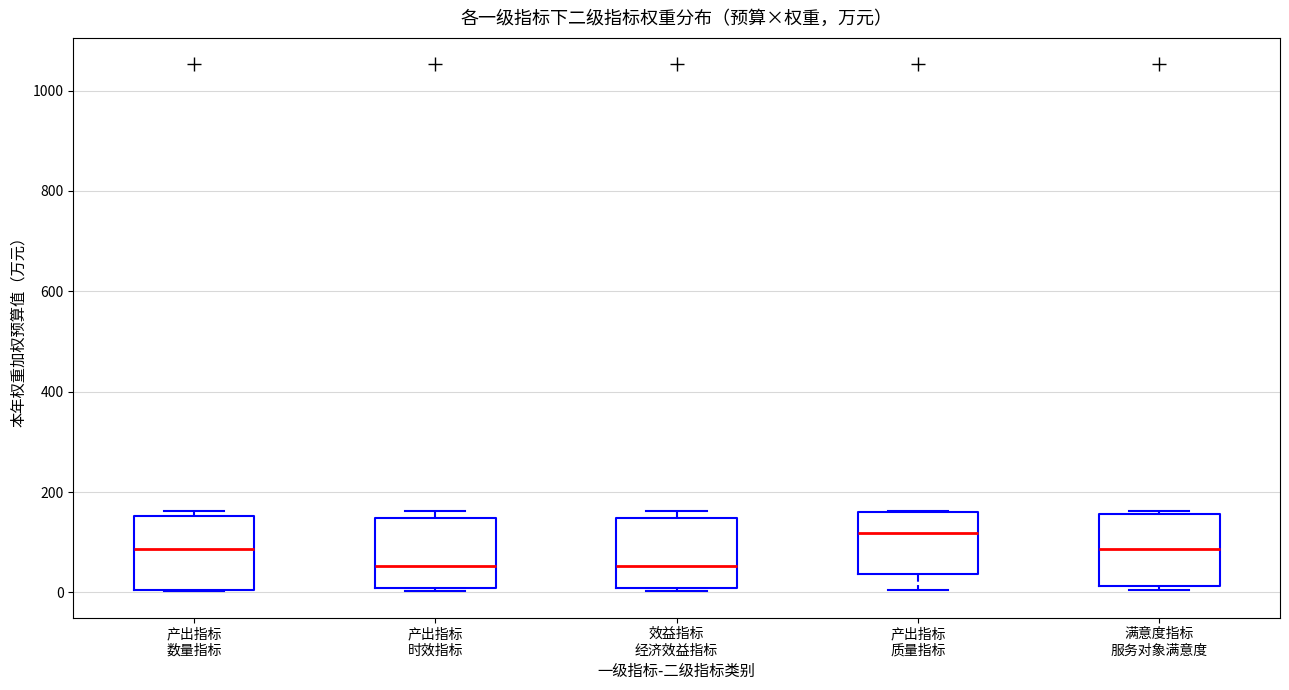

Where is the lower edge of the box for 效益指标 经济效益指标 on the y-axis? The values are not printed on the chart, so give them approximately, as read against the axis.

0